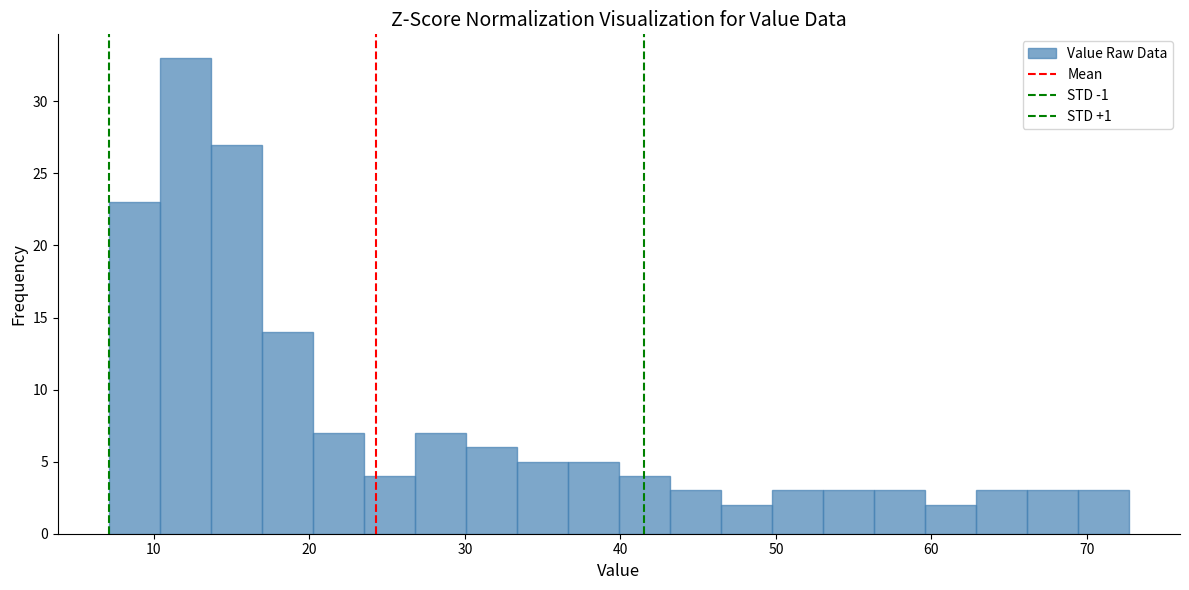

Read against the x-axis, roughly where is the centre of the tallest bar?

12